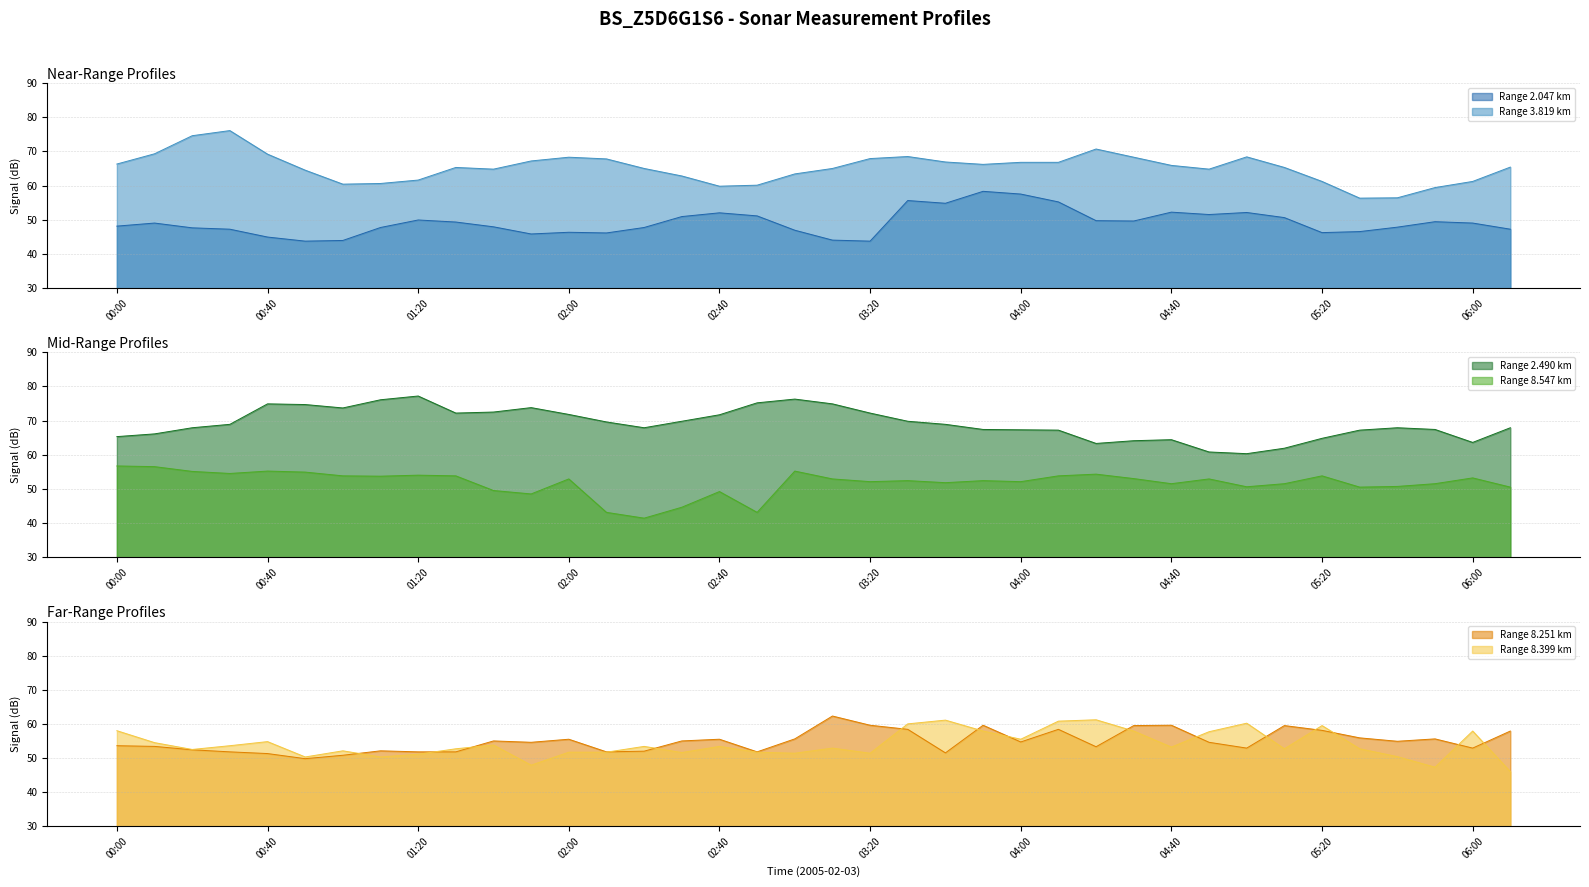

Between 00:50 and 05:00, which series saw the biggest shift?

2.490